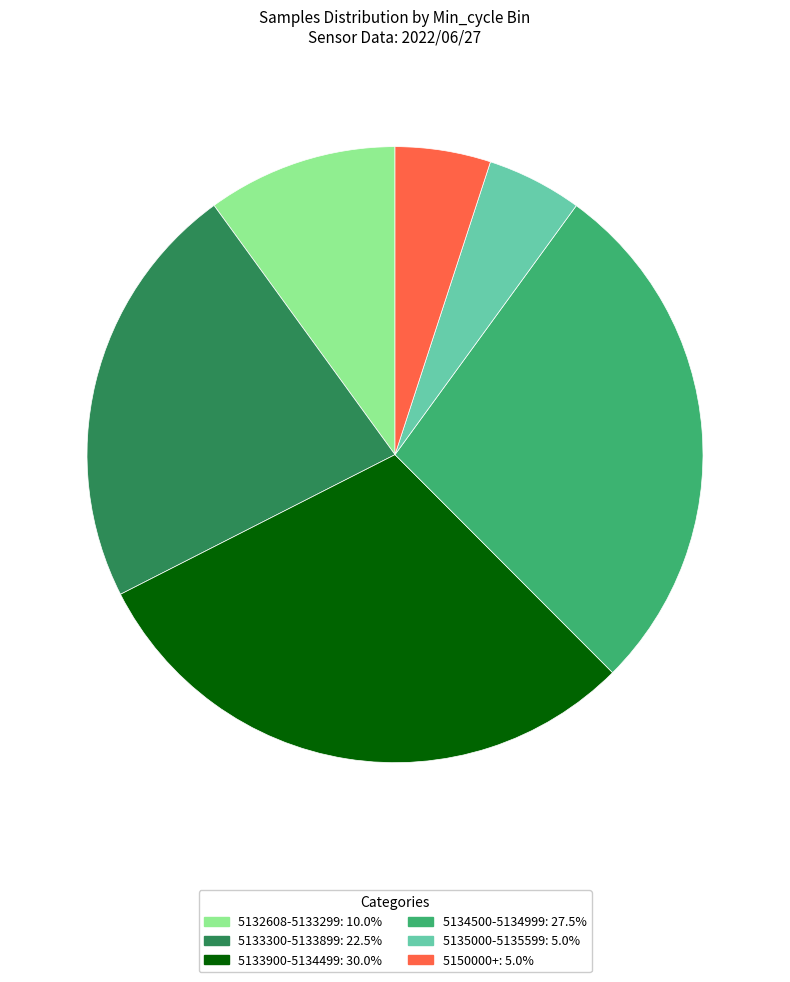

Does 5135000-5135599: 5.0% account for over 50% of the chart?

No